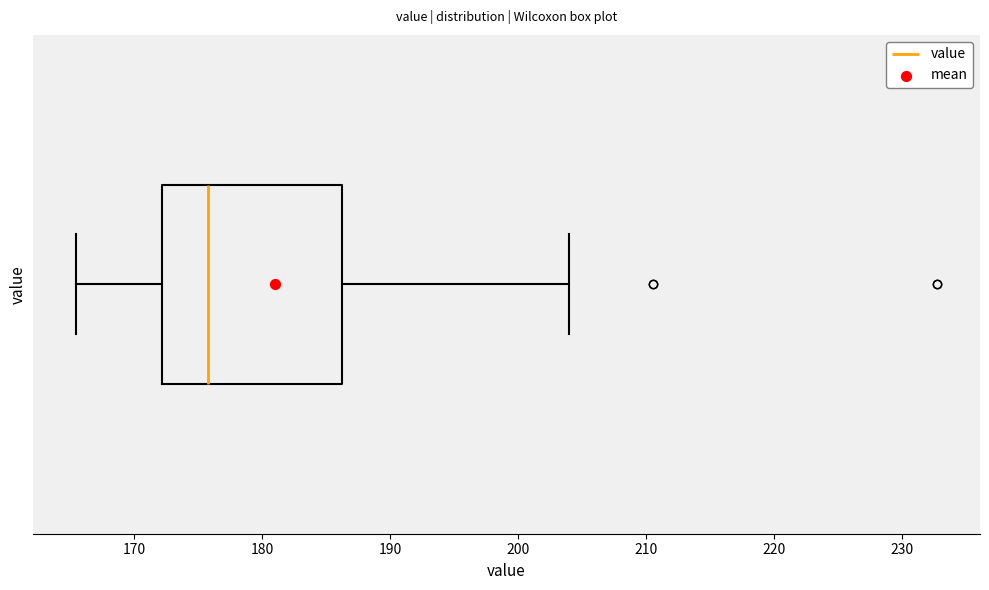

Where does the median line of the box sit on the x-axis? The values are not printed on the chart, so give them approximately, as read against the axis.

176